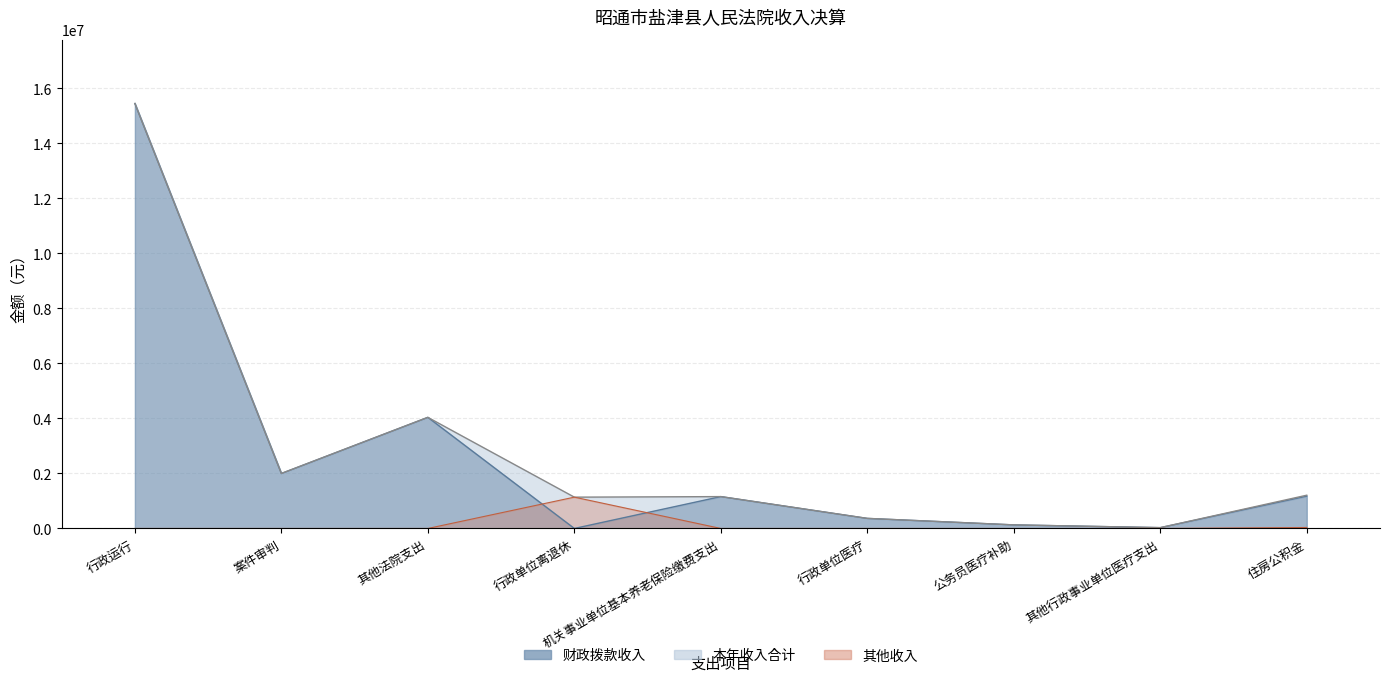

Reading right to left, what are all the values shown in this chart?

本年收入合计: 1209209.0	29600.0	130018.2	366085.8	1158256.0	1138240.1	4039540.5	1999200.0	15449862.6
财政拨款收入: 1173873.0	29600.0	130018.2	366085.8	1158256.0	0.0	4039540.5	1999200.0	15449862.6
其他收入: 35336.0	0.0	0.0	0.0	0.0	1138240.1	0.0	0.0	0.0